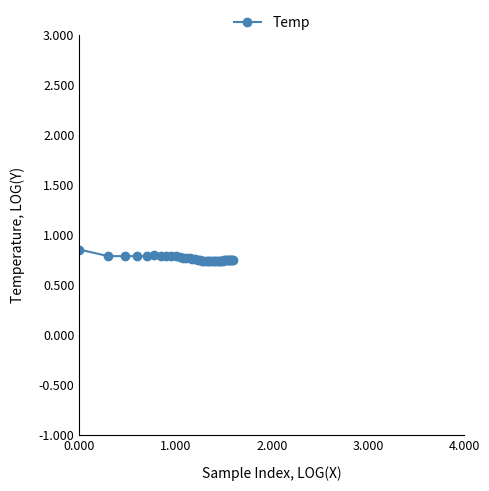

True or false: the data has more than 0 interior local peaks.

True